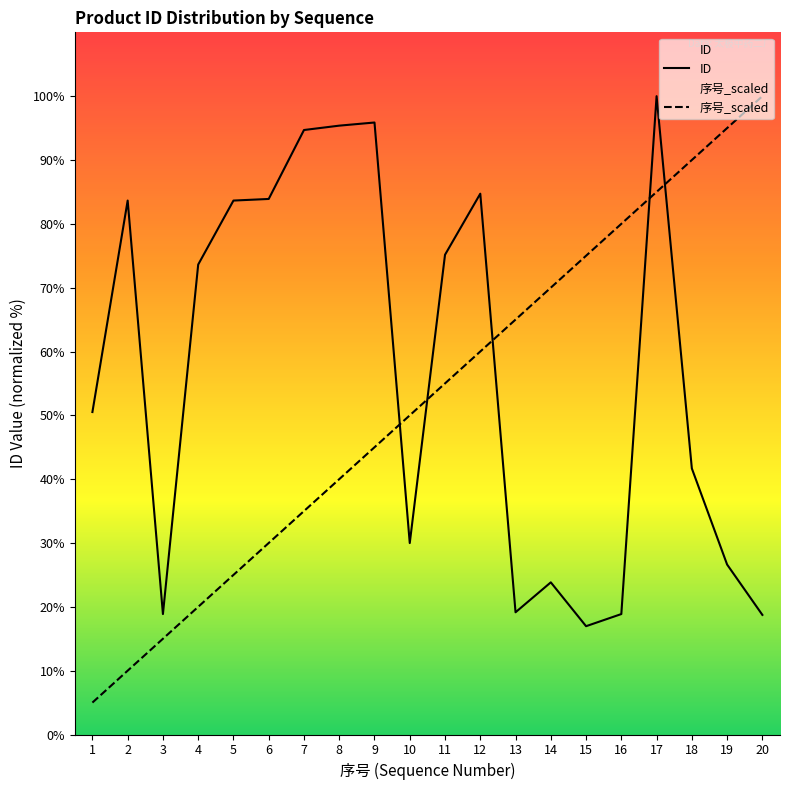

List the series in order of their peak value, highest first.

ID, 序号_scaled